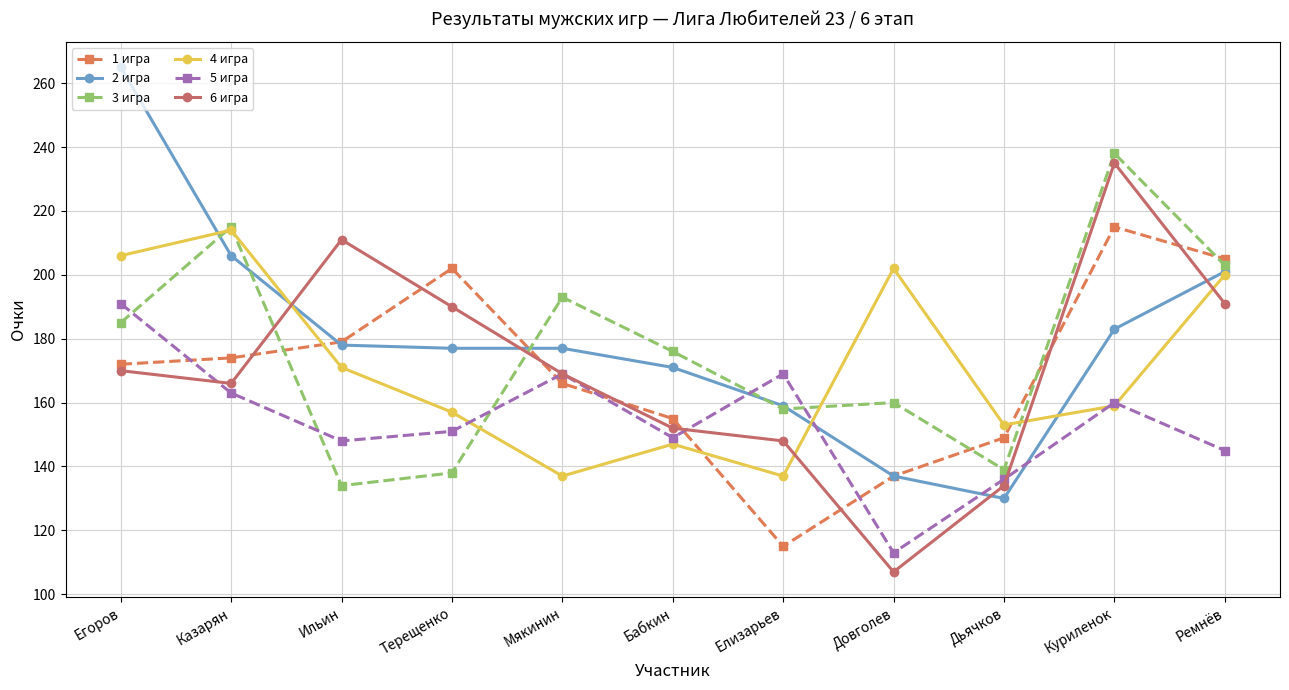

What is the difference between the highest and lowest values at Казарян?

52